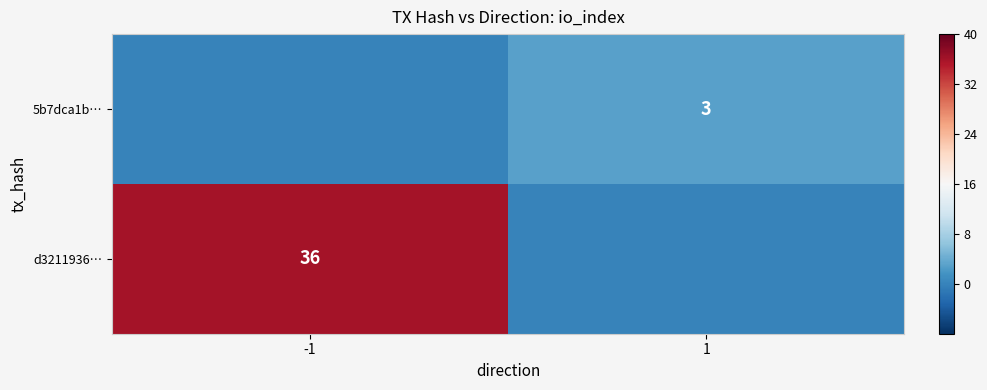

The value of d3211936… at -1 is 59. True or false?

False